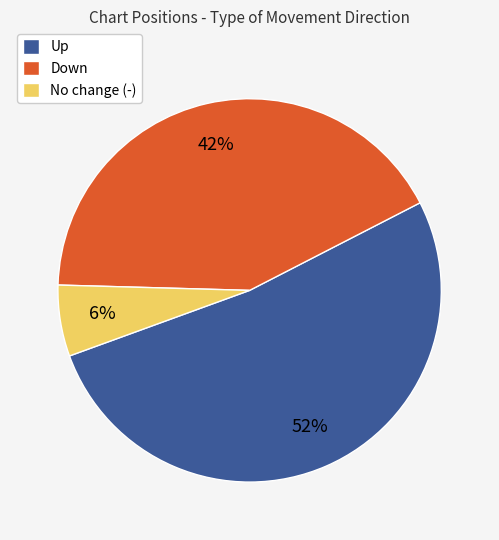

True or false: No change (-) accounts for 13% of the total.

False